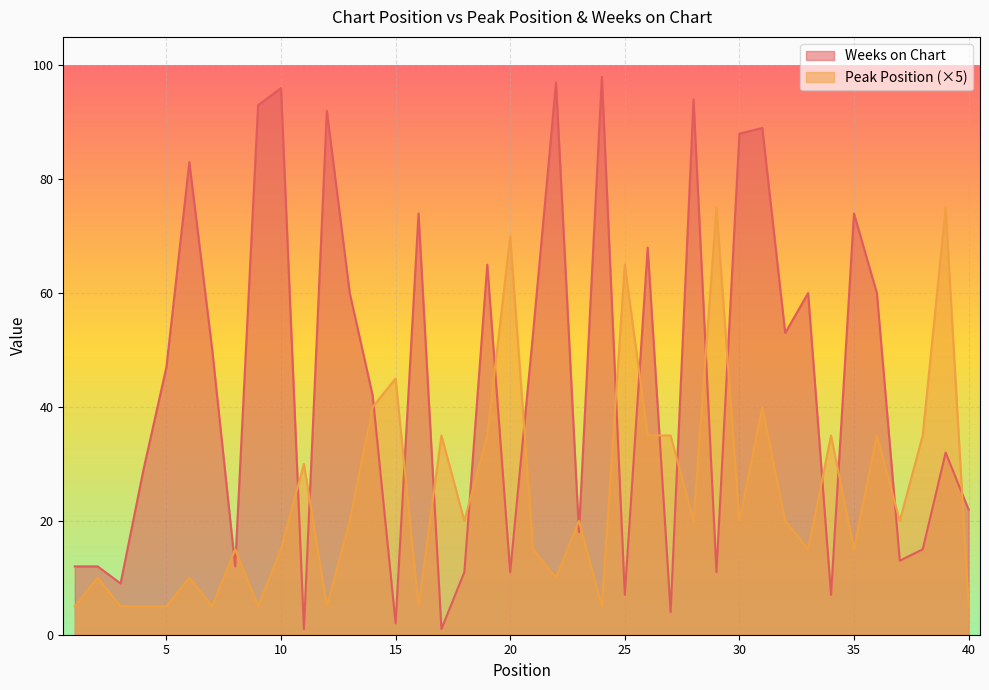

Which series changed the most between 4 and 38?

Peak Position